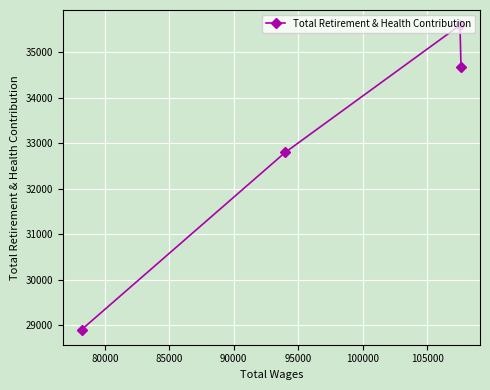

What is the greatest value displayed?

35600